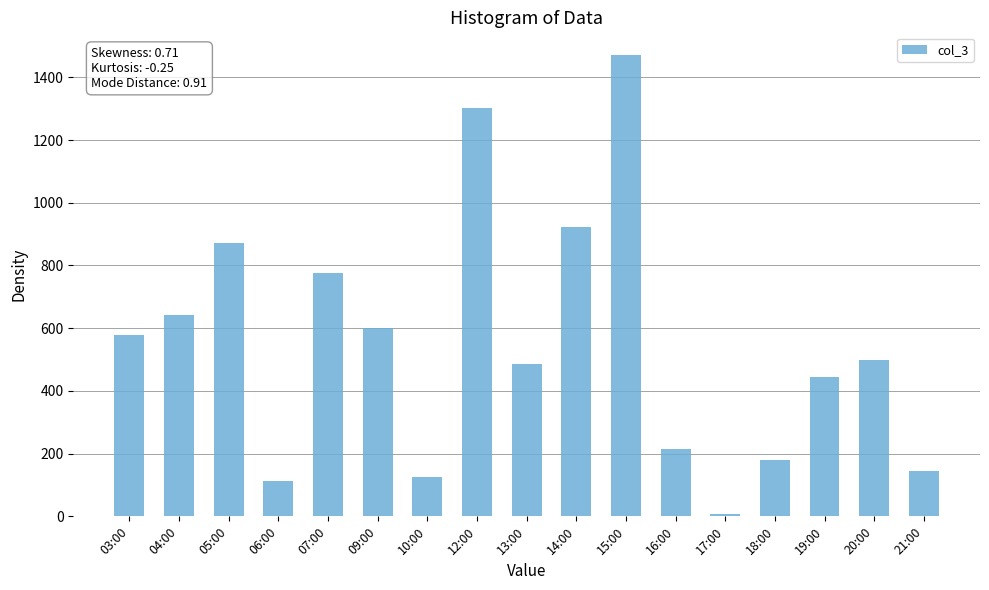

The chart shows a value of 641 at 04:00. True or false?

True